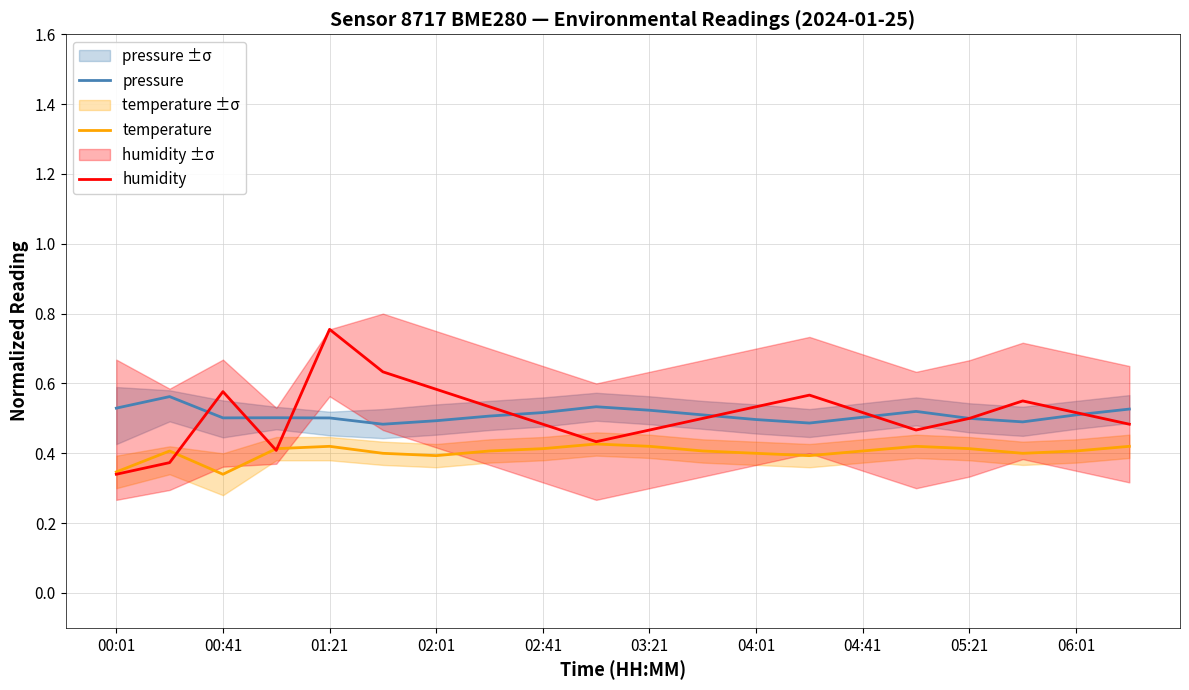

True or false: temperature has more than 2 points higher than both neighbors.

True